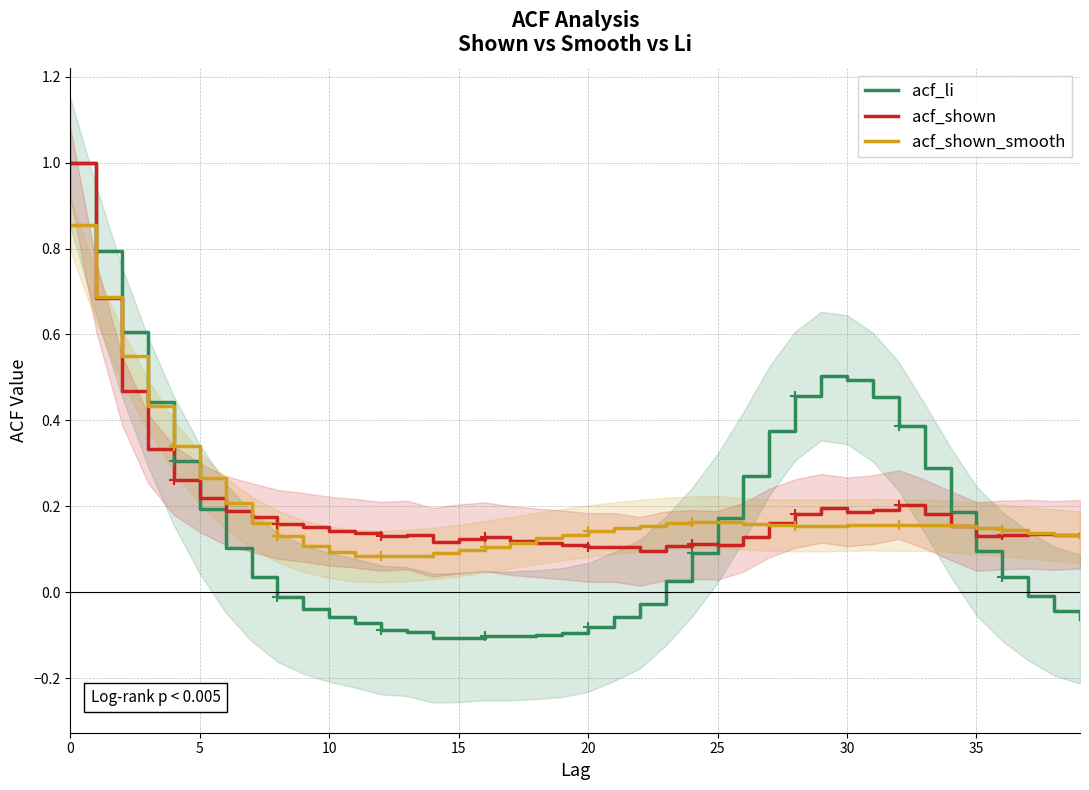

True or false: acf_shown and acf_shown_smooth cross at least once.

True